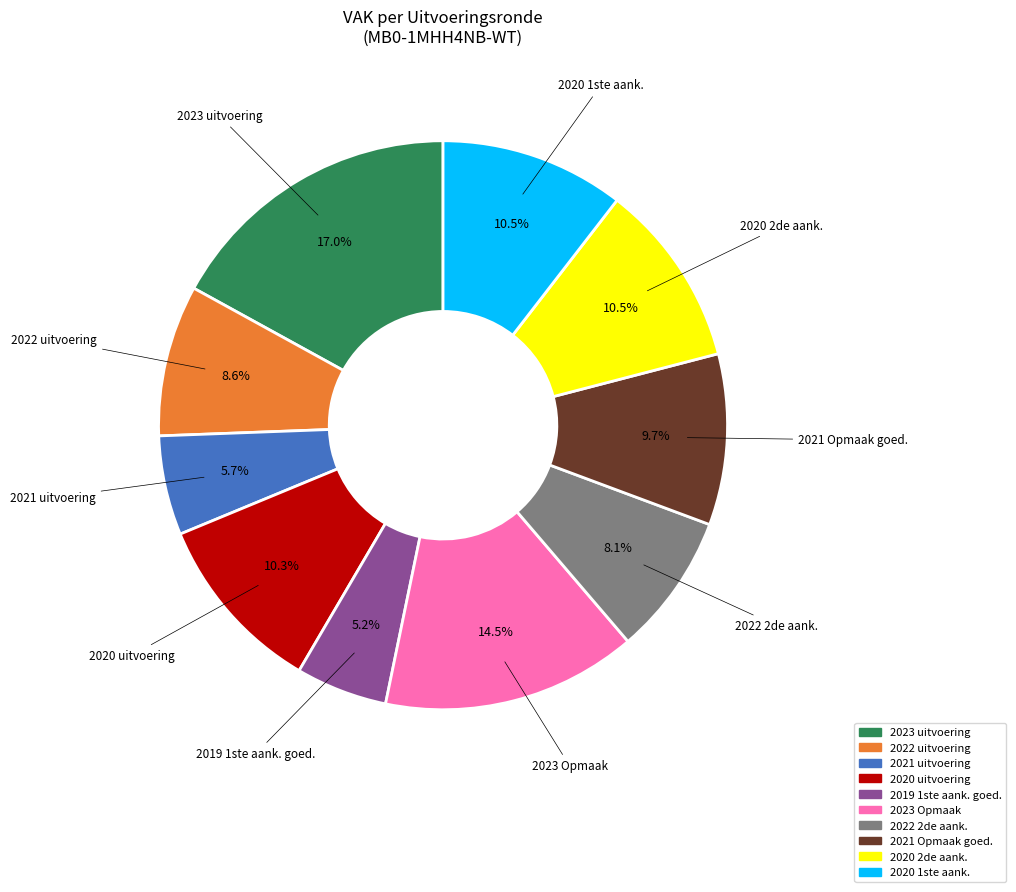

Does any single category account for the majority?

No